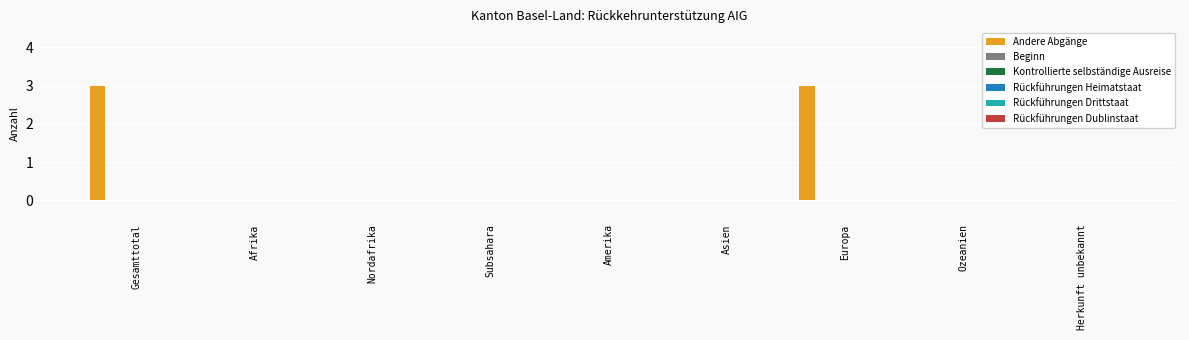

What is the greatest value displayed?

3